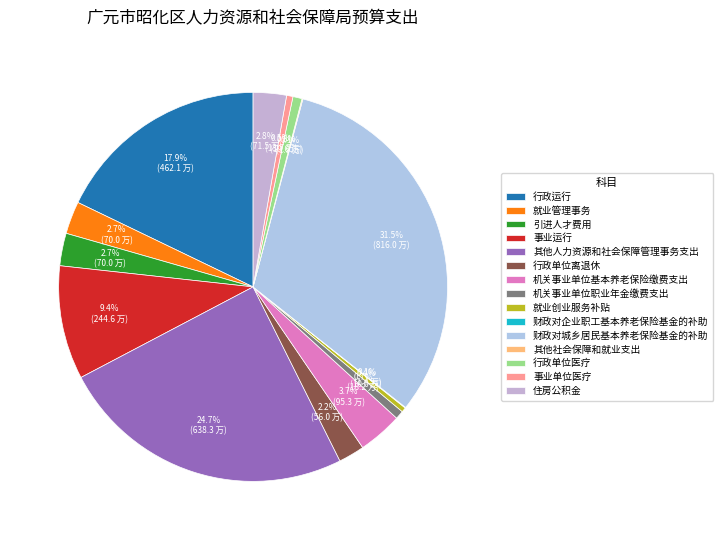

Do 行政单位离退休 and 财政对企业职工基本养老保险基金的补助 together represent more than half of the pie?

No